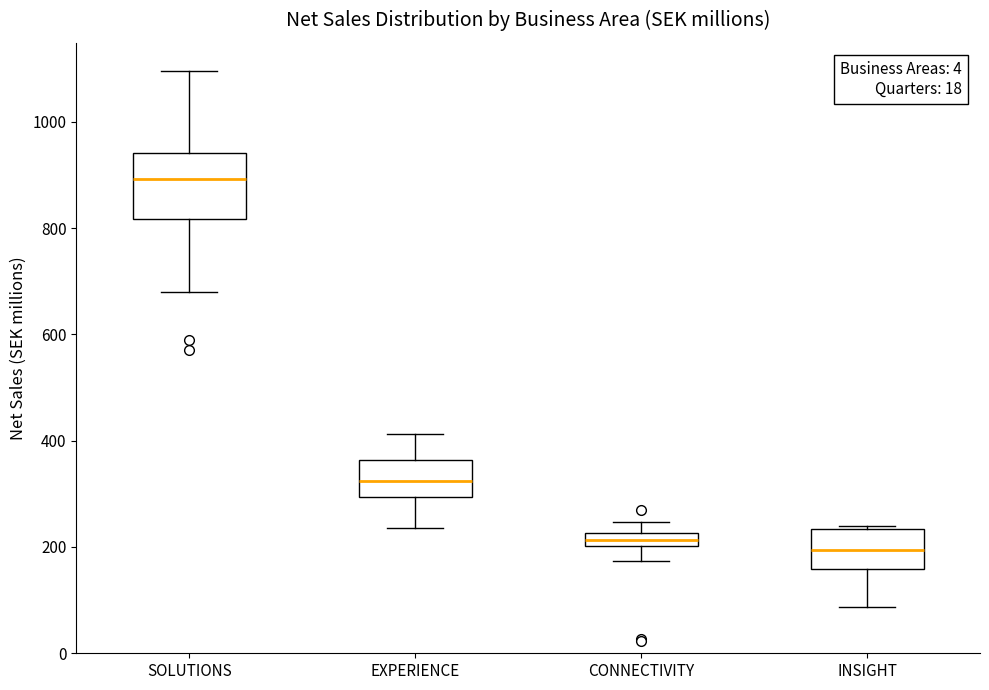

Where does the upper whisker of the box for EXPERIENCE end on the y-axis? The values are not printed on the chart, so give them approximately, as read against the axis.

420